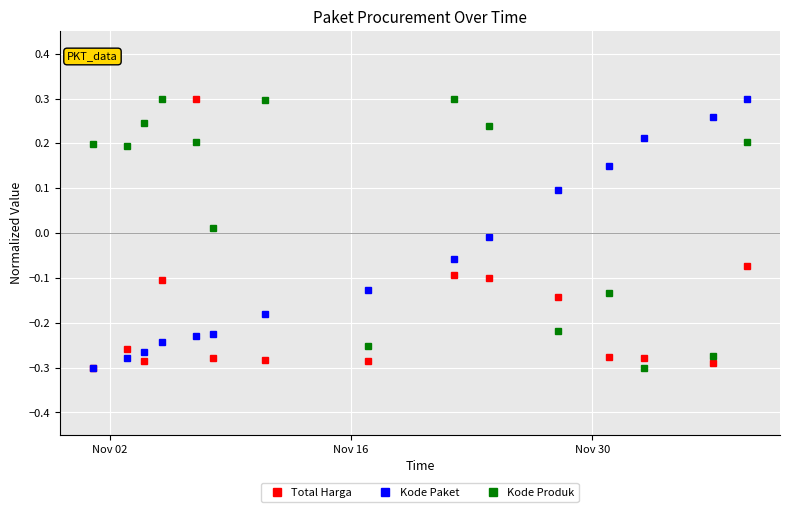

Rank the series by their average value, from lowest to highest.

Total Harga, Kode Paket, Kode Produk